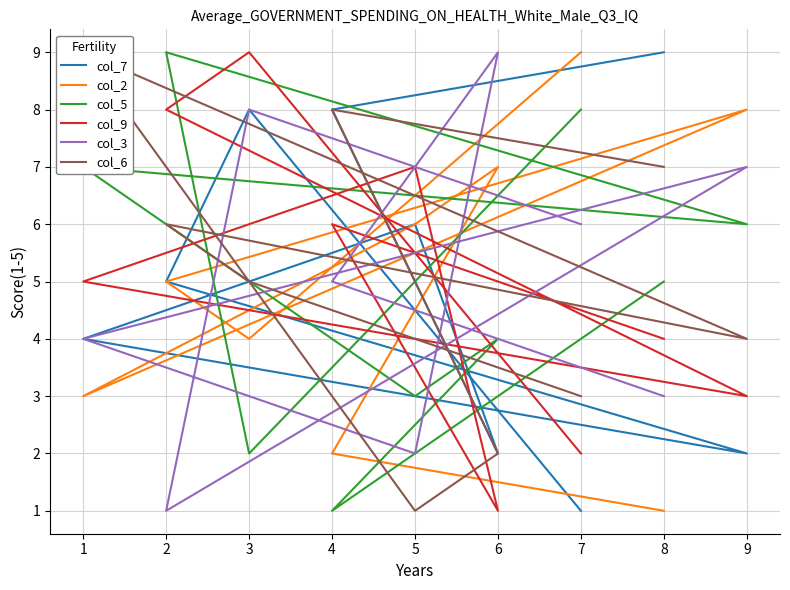

At 9, list the series in order from smallest to largest.

col_7, col_9, col_6, col_5, col_3, col_2